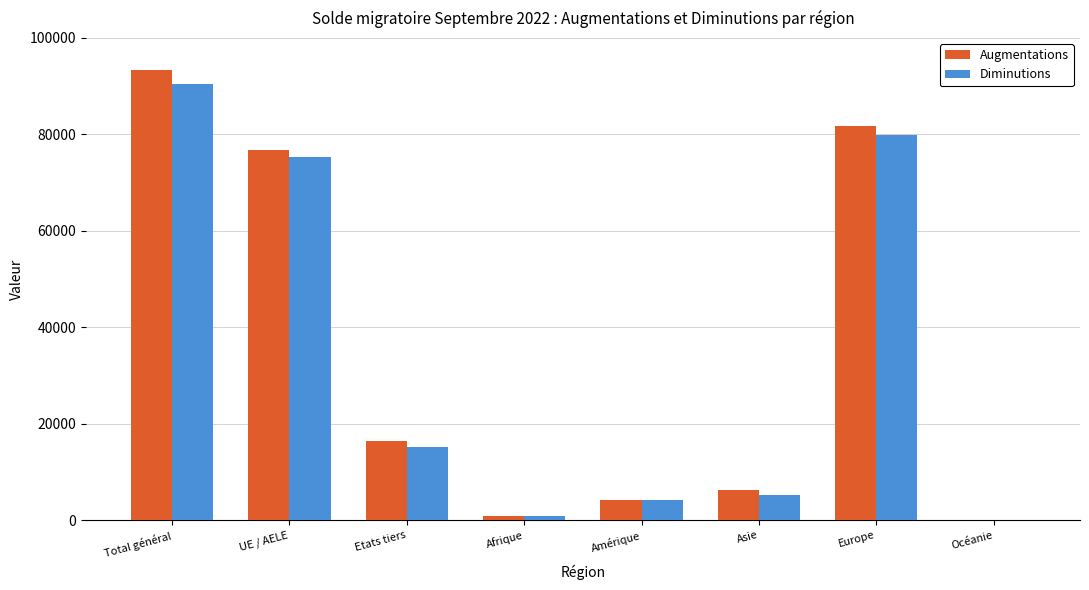

At which category does the chart reach its peak across all series?

Total général